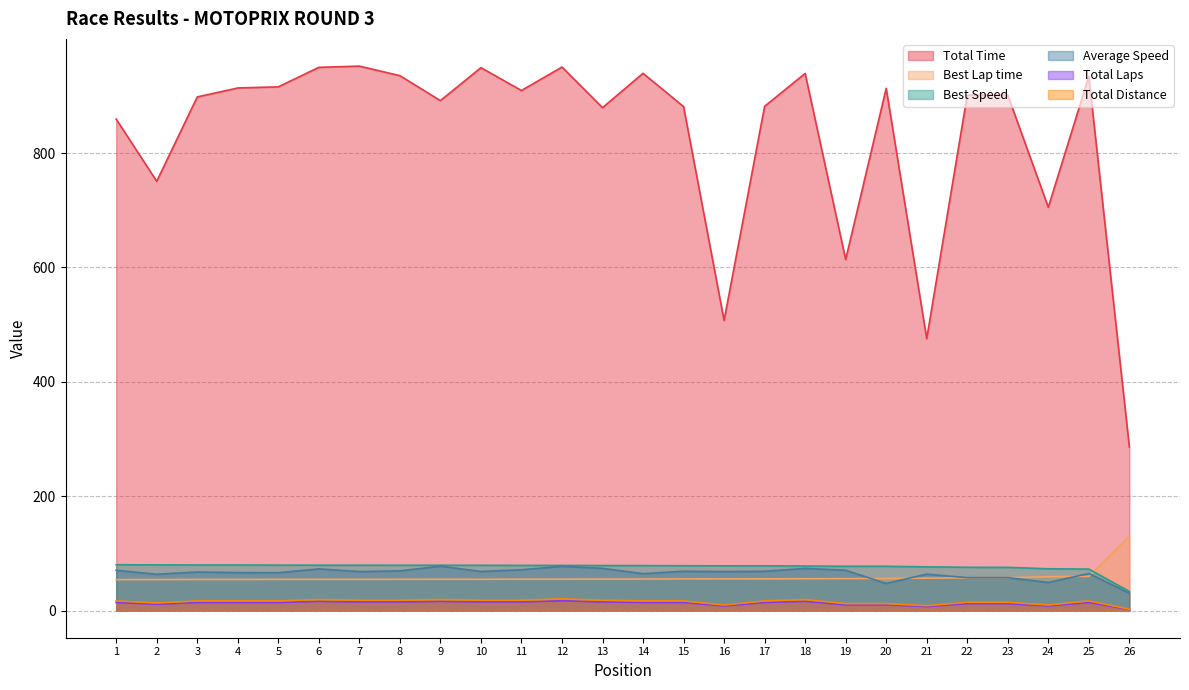

Count the number of categories in the chart.

26